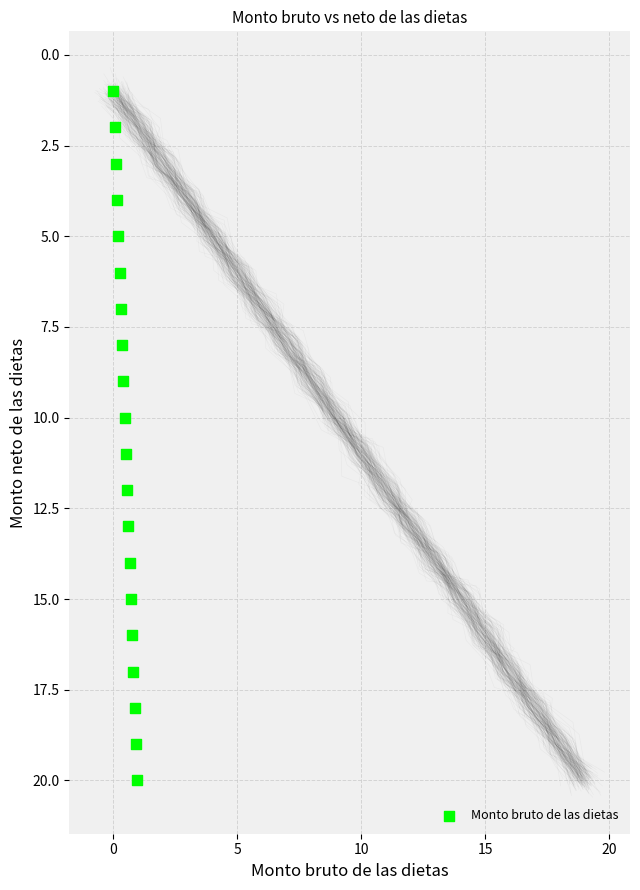

What is the range of Y values (max minus min)?

19